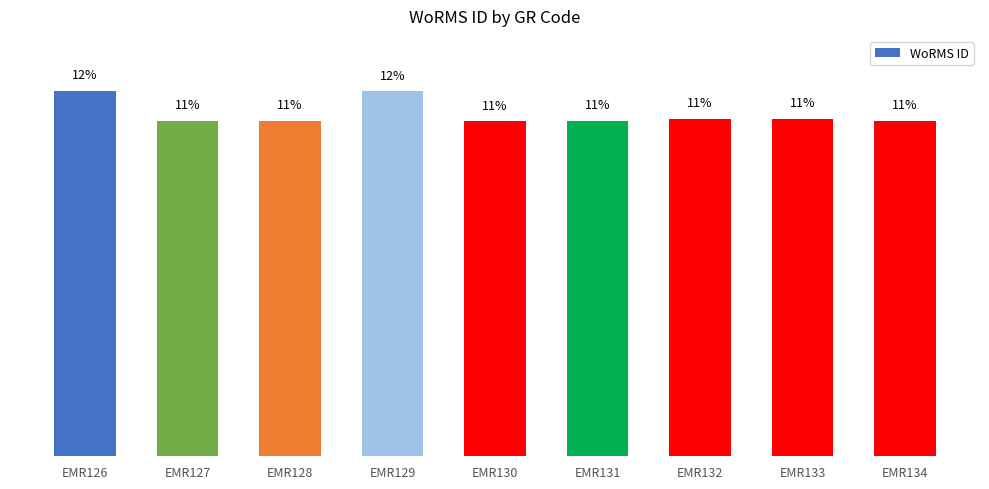

Between EMR133 and EMR126, which is larger?

EMR126